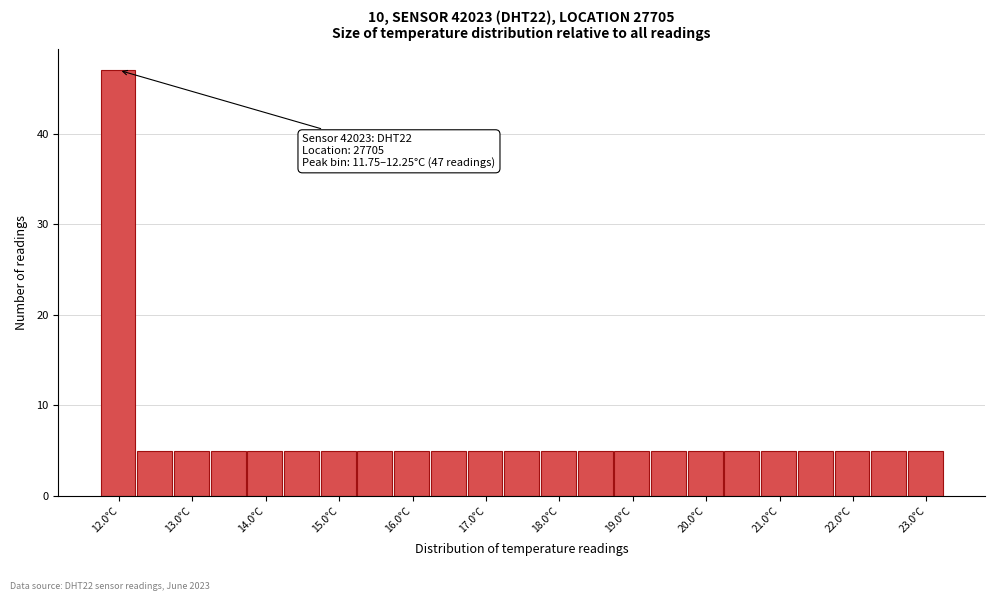

Over which range of the x-axis is the bar tallest?

11.75 to 12.25